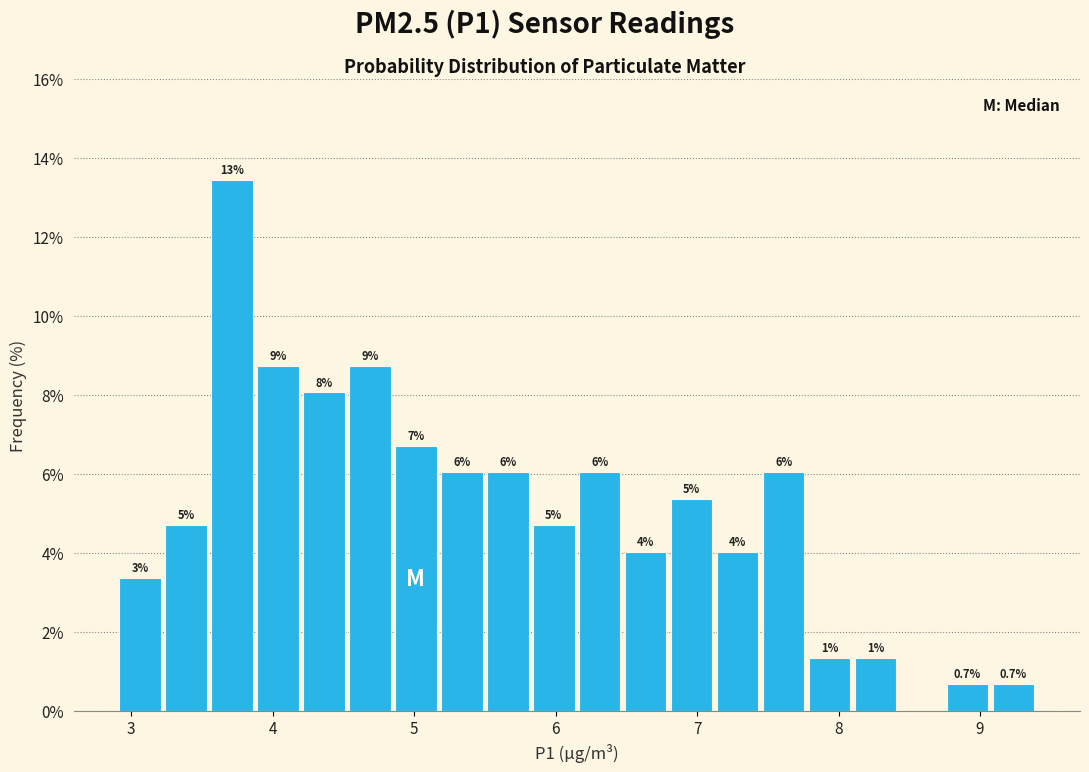

Around what value on the x-axis is the tallest bar? Give the approximate position of its centre, as read against the axis.

3.7